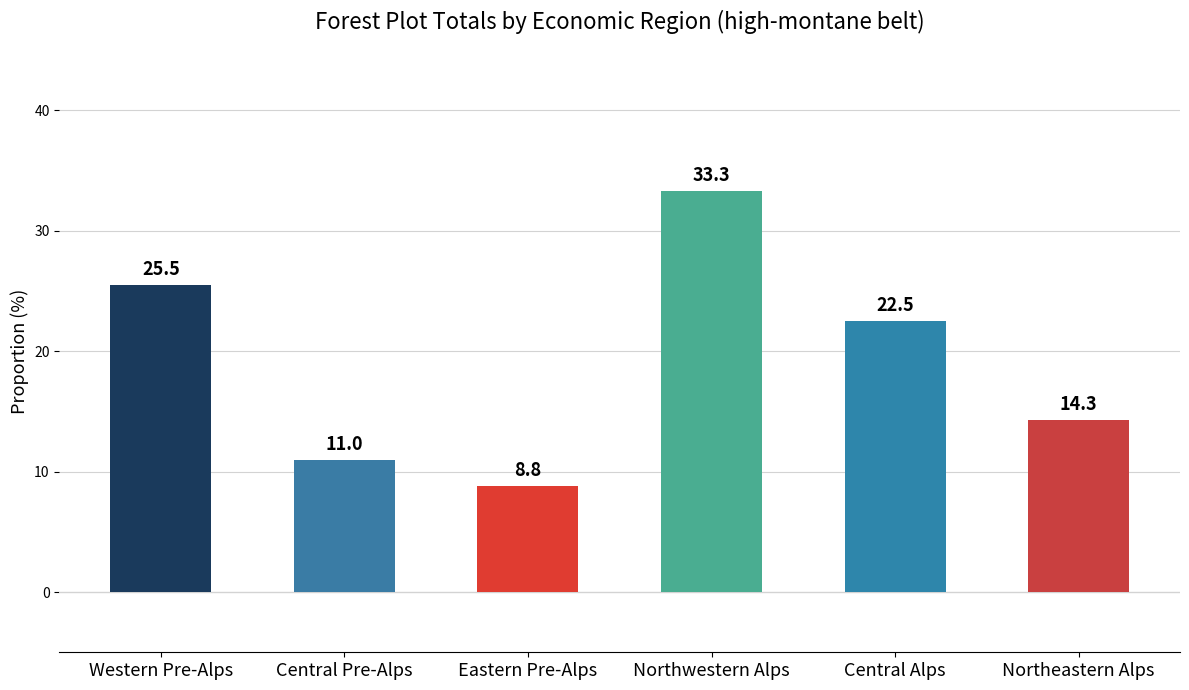

What is the ratio of the value at Western Pre-Alps to the value at Northeastern Alps?

1.8